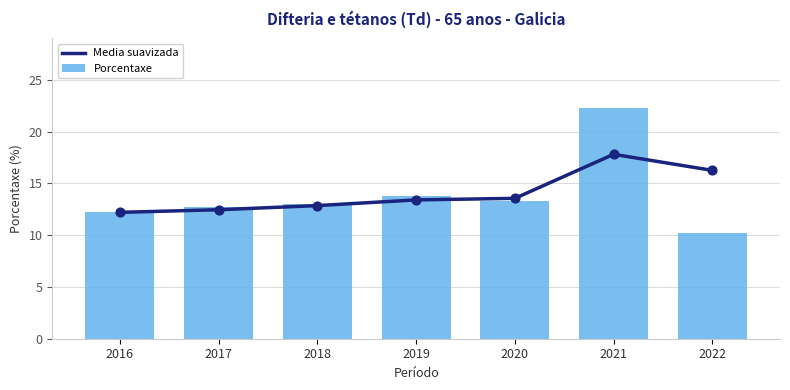

Which series has the largest total across all categories?

Media suavizada